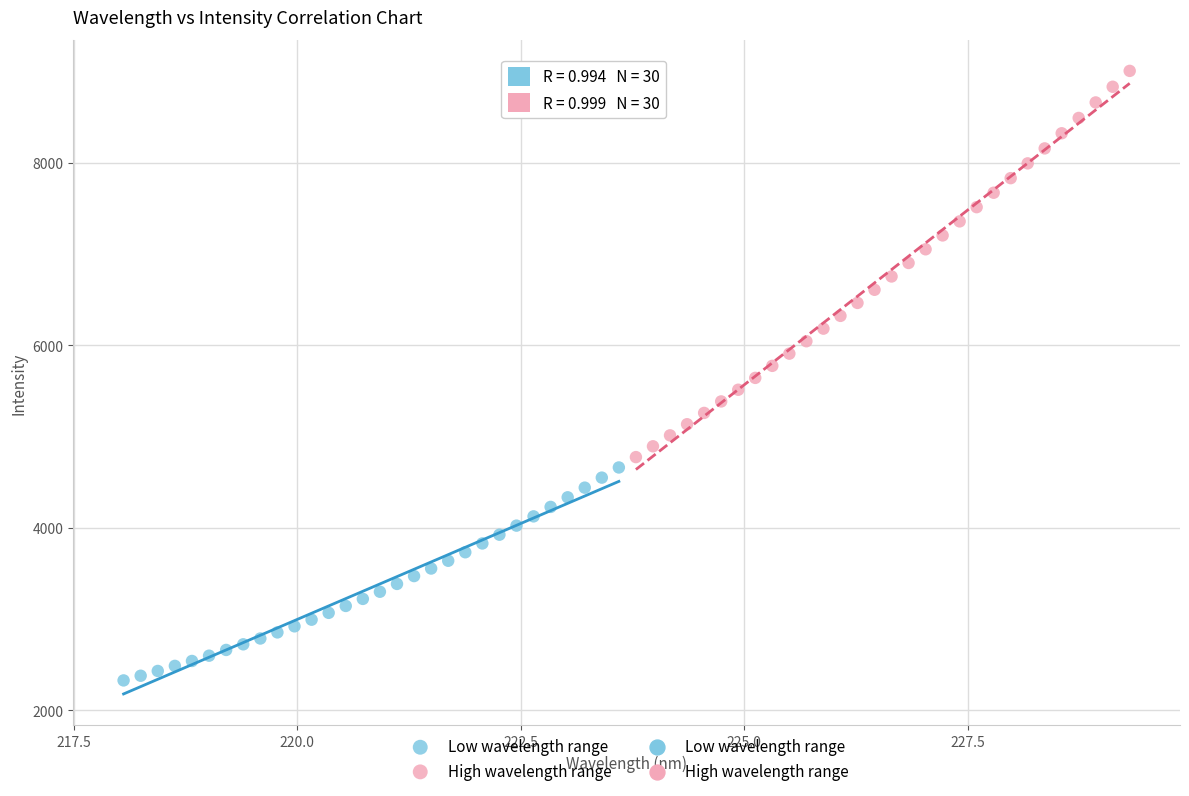

Which series has the widest spread of Y values?

High wavelength range